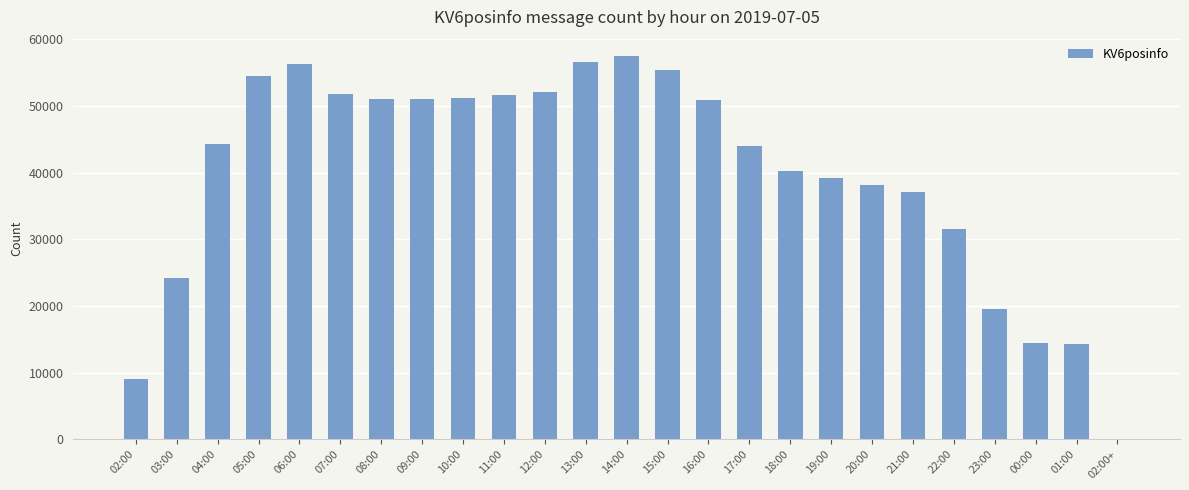

The value at 02:00 is 16071. True or false?

False